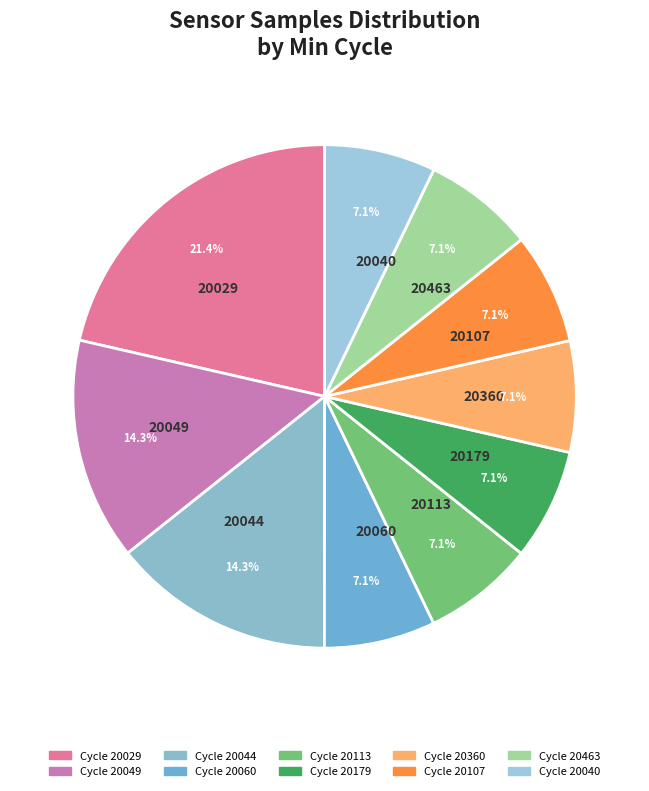

Which slice is the largest?

20029